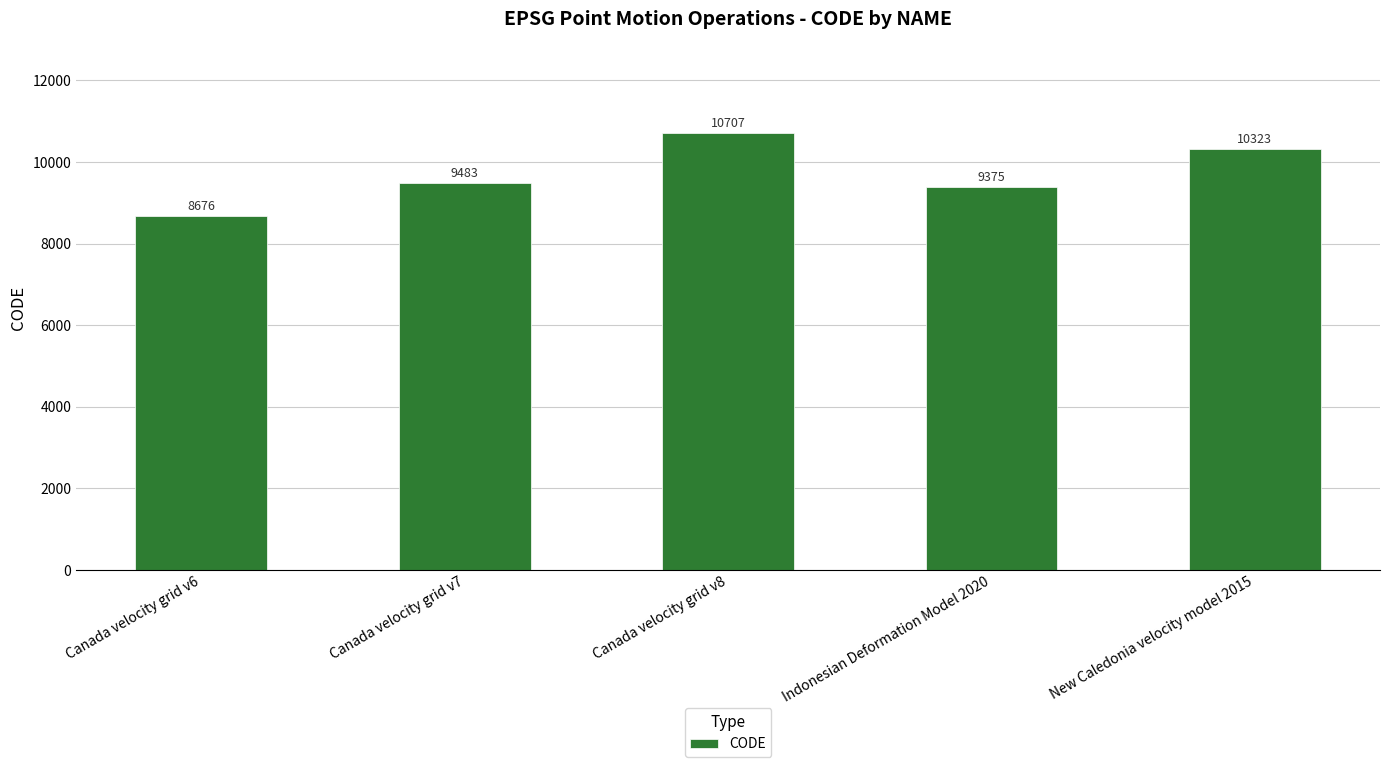

What is the minimum value shown in the chart?

8676